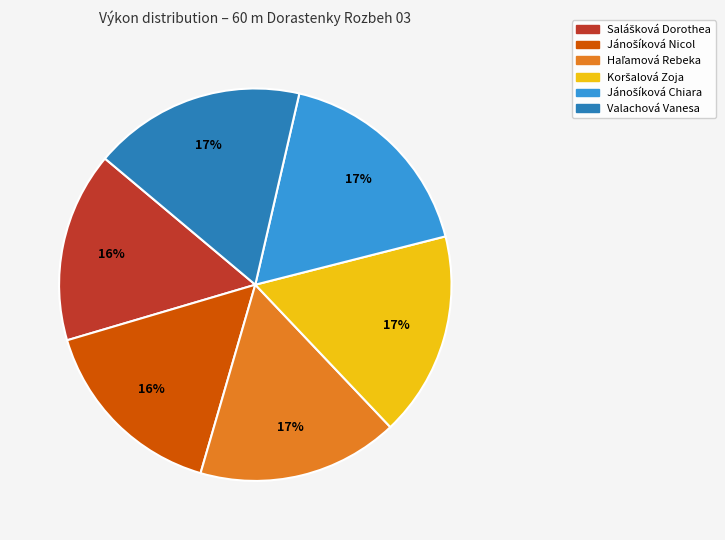

To the nearest percent, what percentage of the pie is Valachová Vanesa?

17%